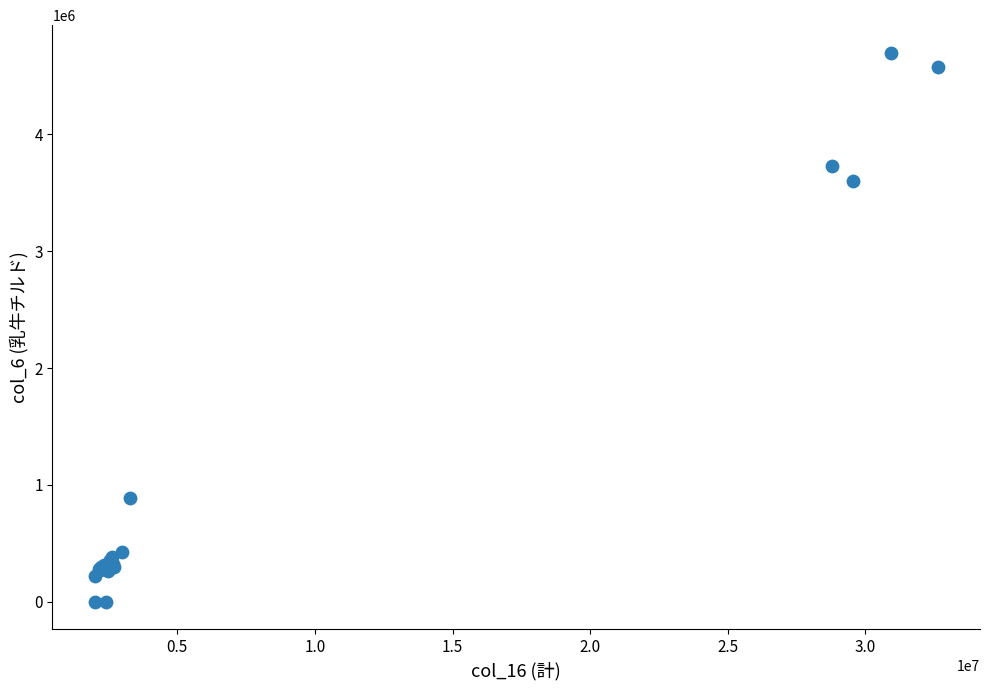

What Y value in the scatter plot is closest to 2349575?

3603804.3